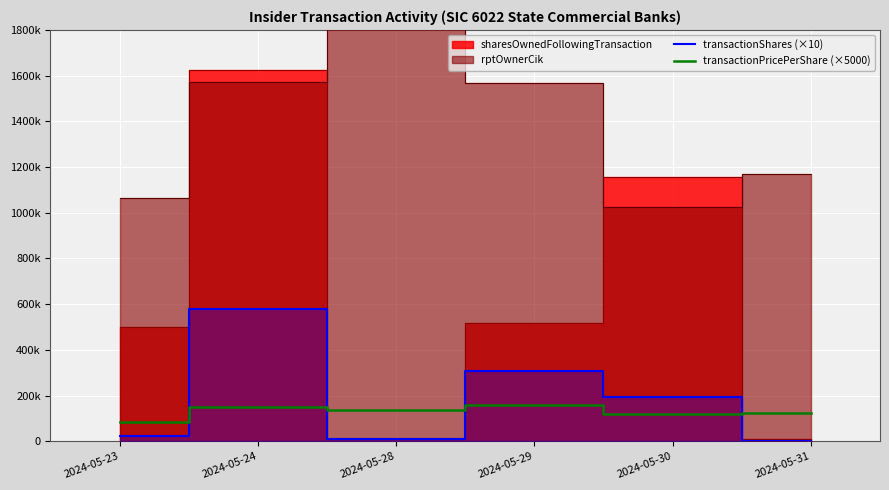

Which category has the lowest value across all series?

2024-05-31